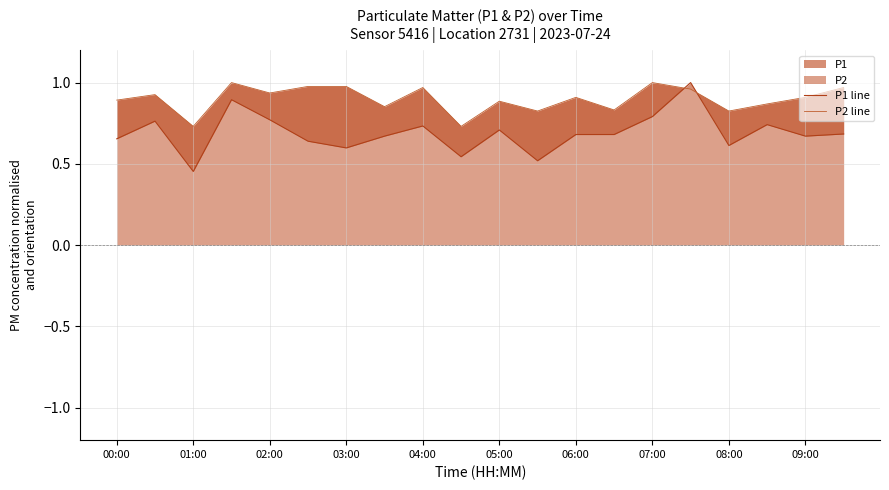

What is the difference between the maximum and minimum values in the P1 line series?

0.5